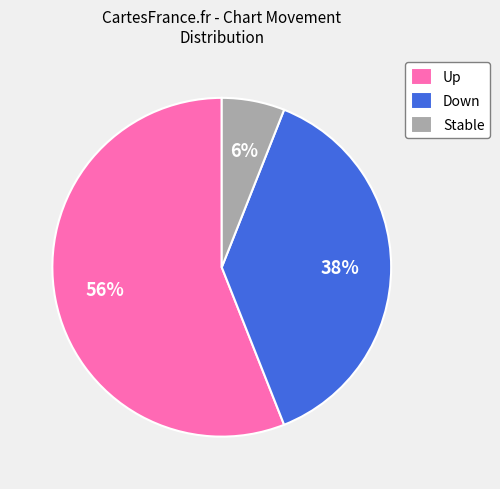

Does any single category account for the majority?

Yes